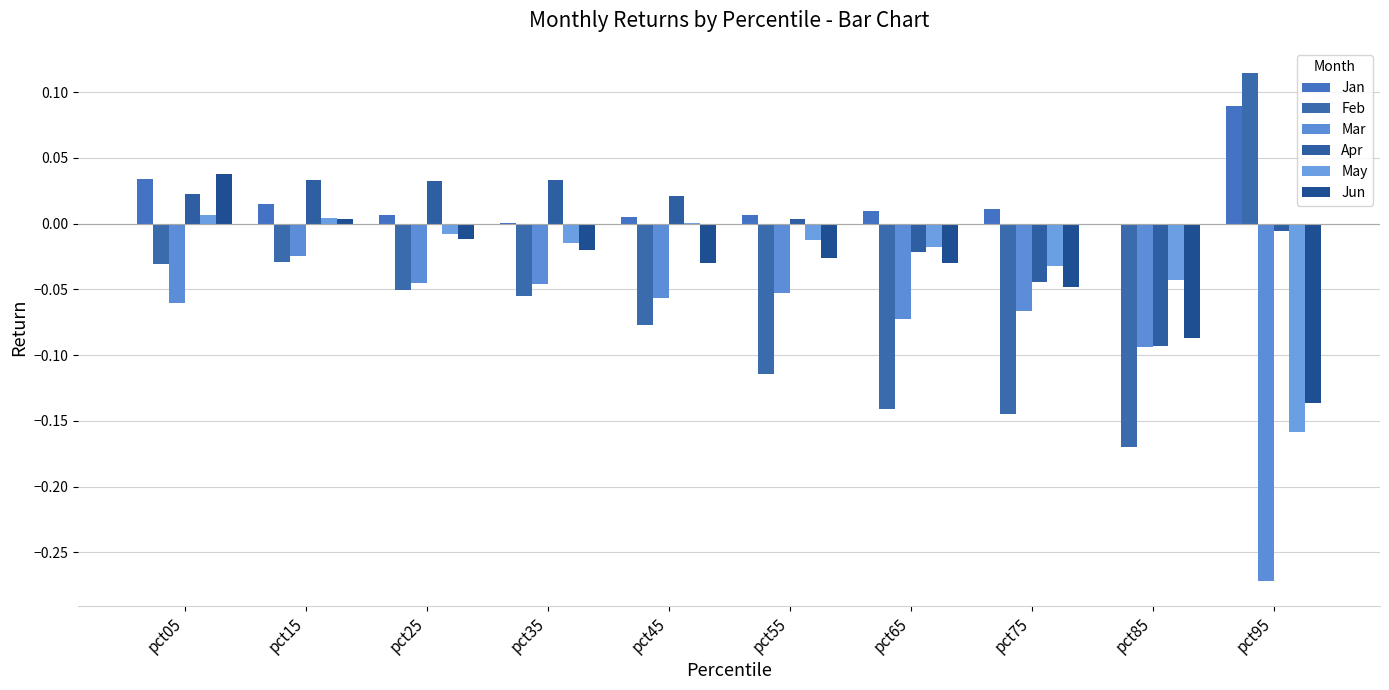

Which series has the largest total across all categories?

Jan